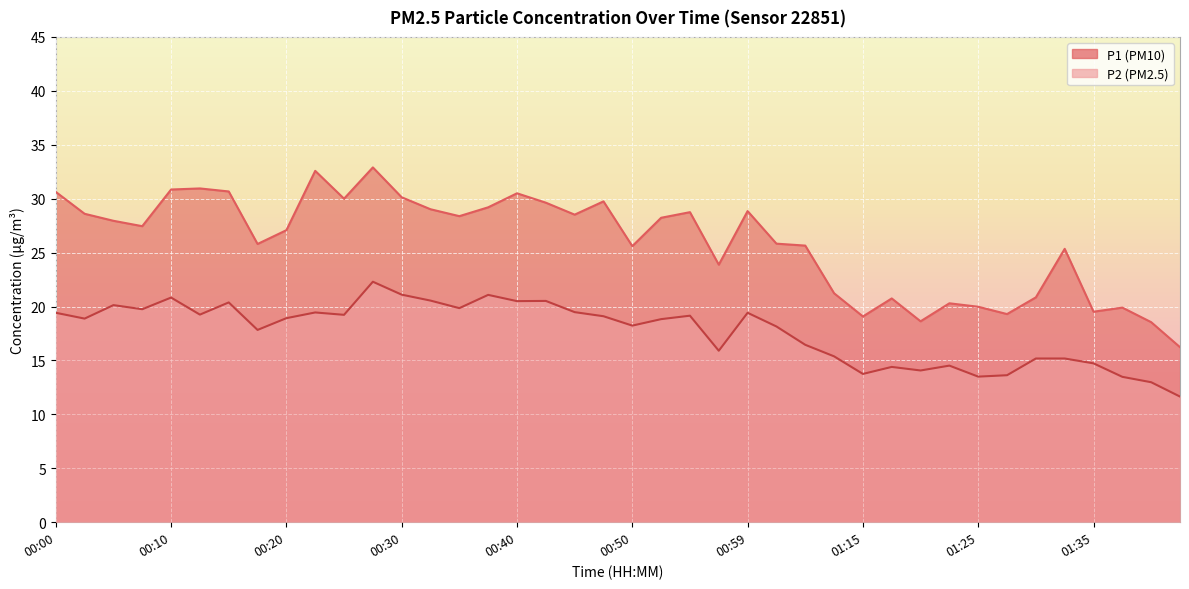

Which series has the largest total across all categories?

P1